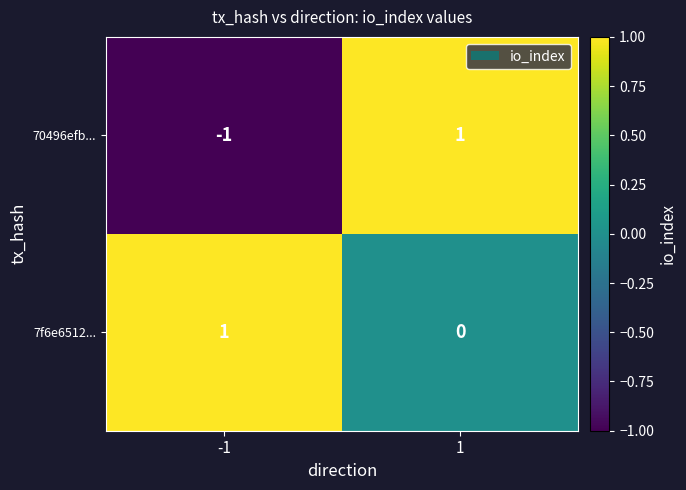

How many categories are shown in the chart?

2